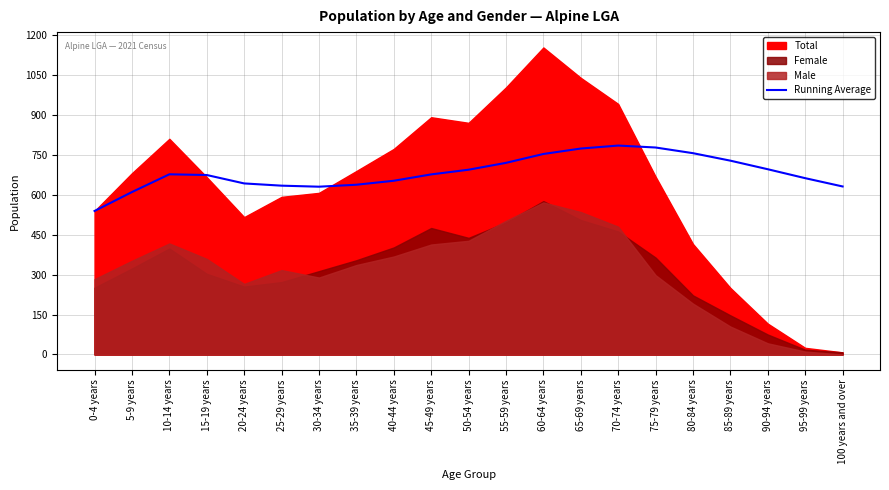

What is the label of the 10th point from the left?

45-49 years